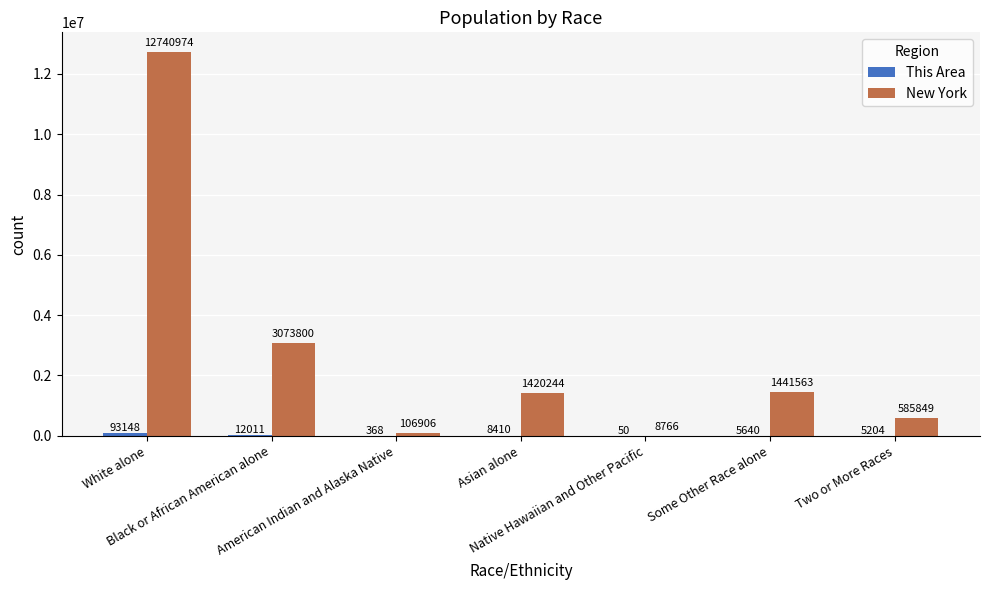

What is the greatest value displayed?

12740974